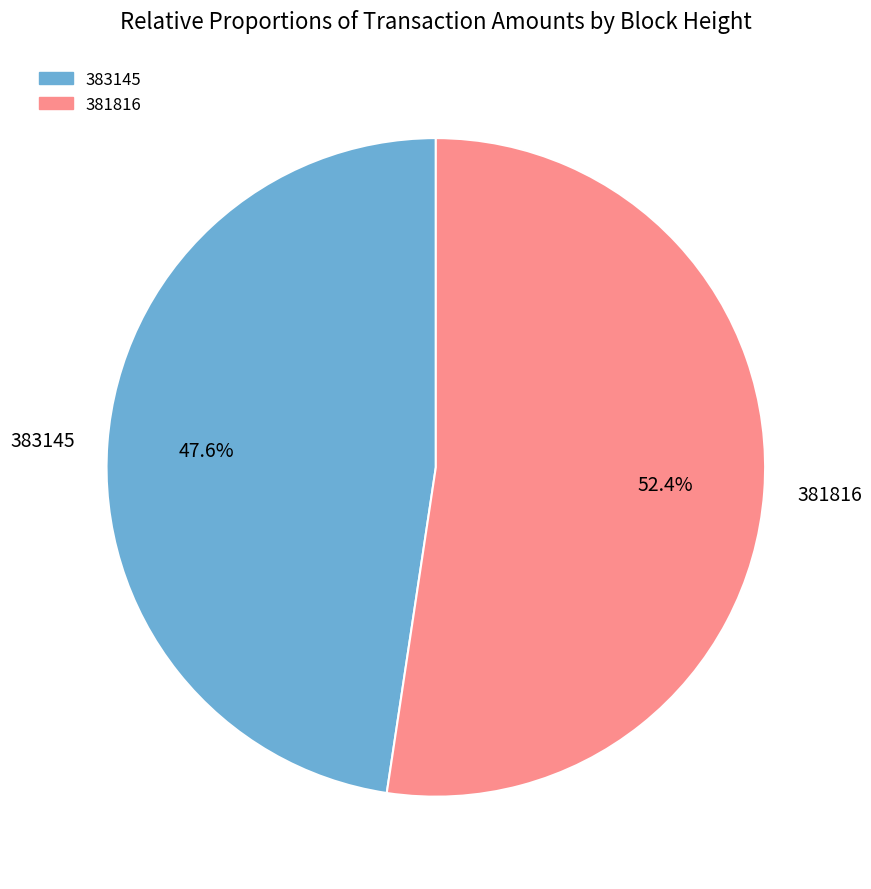

The 383145 slice represents 54% of the pie. True or false?

False